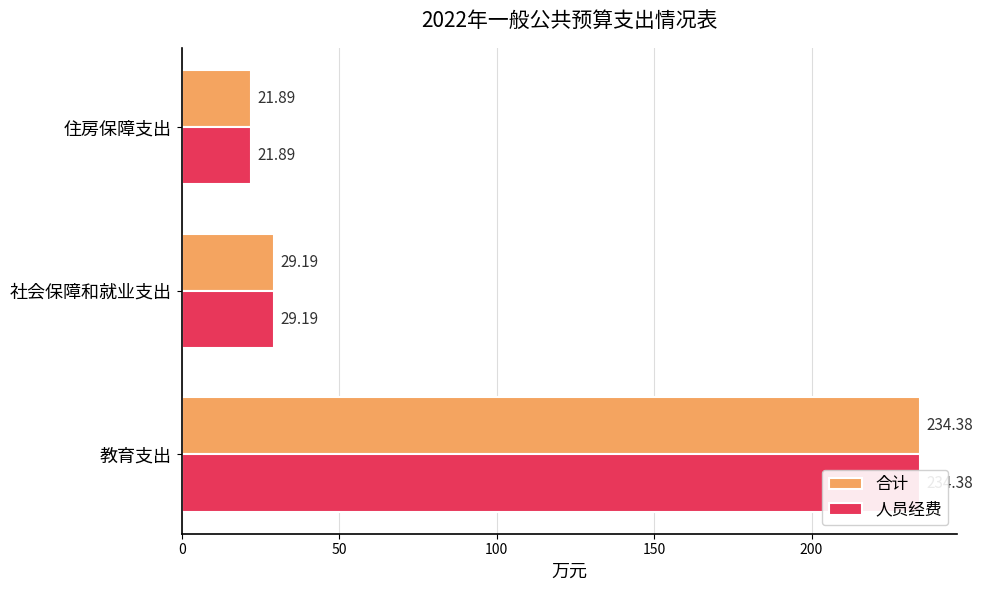

Which series has the largest total across all categories?

合计